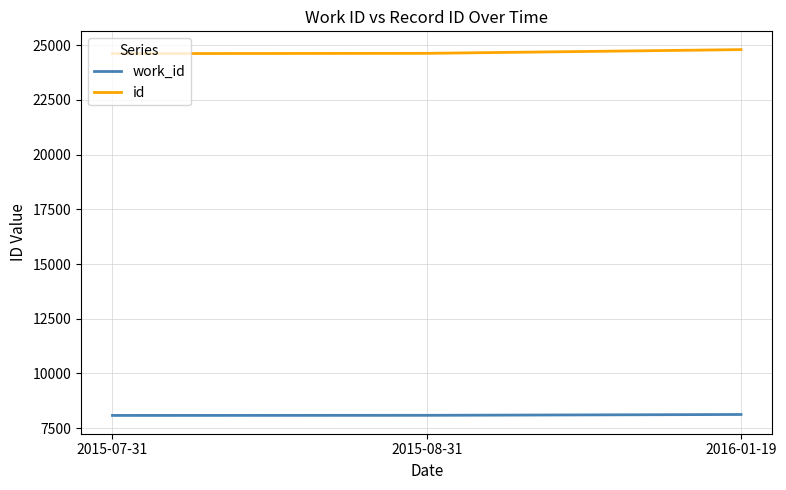

Is the value of id at 2015-08-31 greater than the value of work_id at 2015-07-31?

Yes